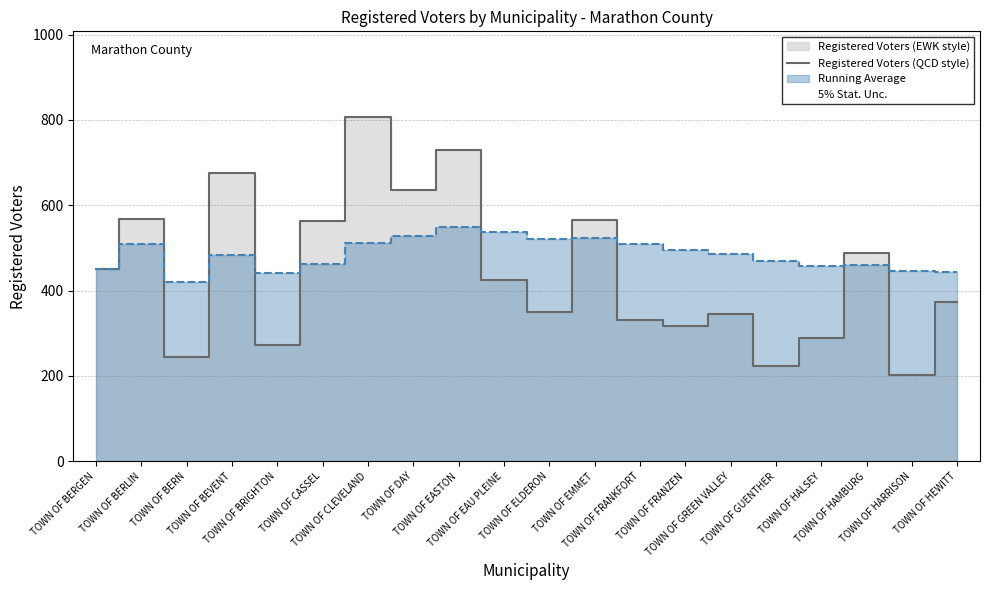

What position from the right is TOWN OF DAY?

13